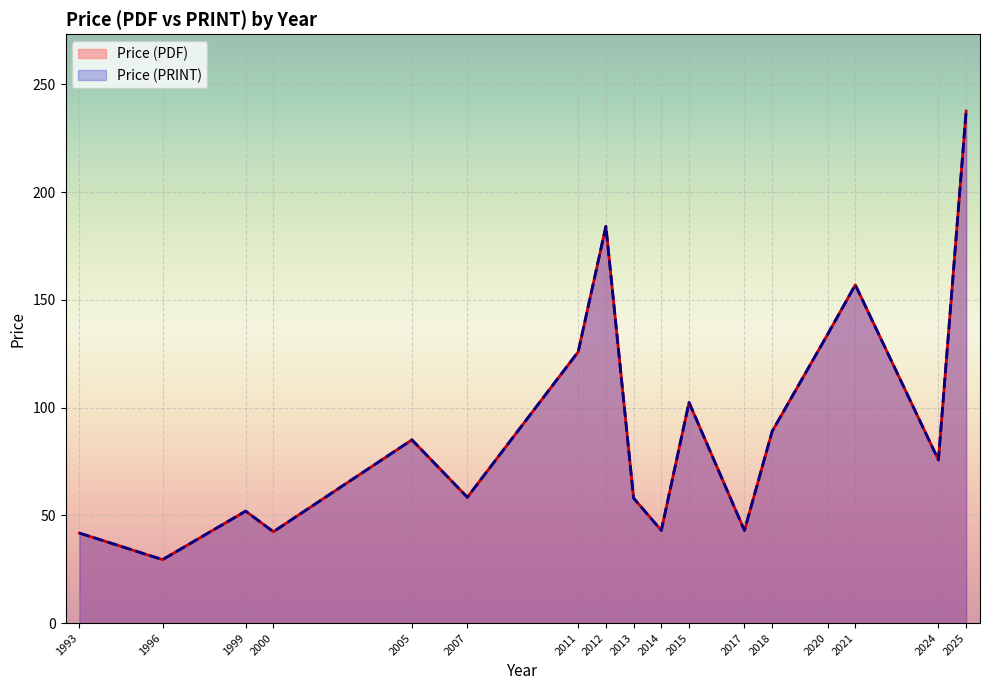

Which has a higher value, 2015 or 2021?

2021